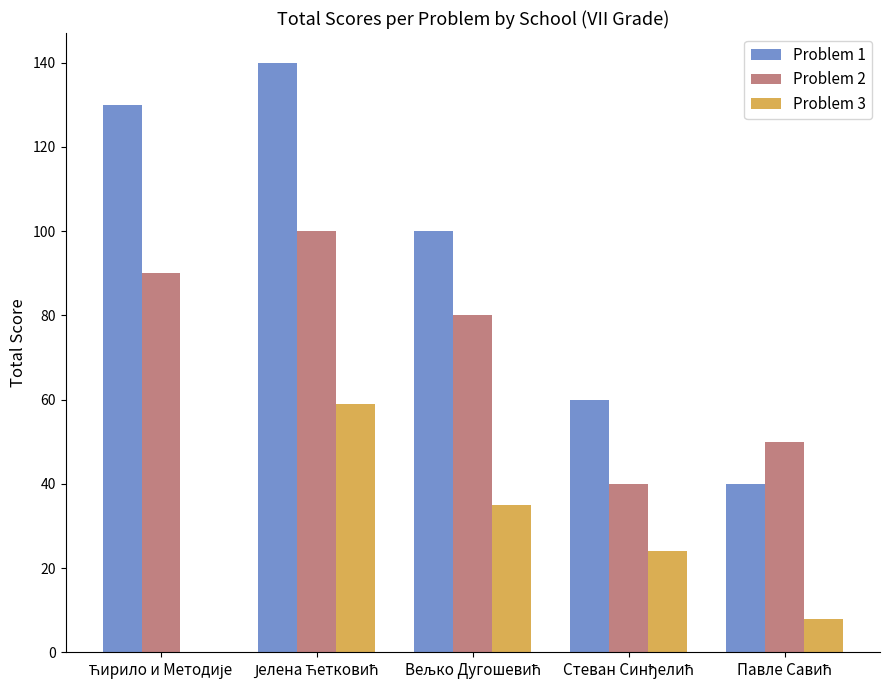

Which series has the largest total across all categories?

Problem 1